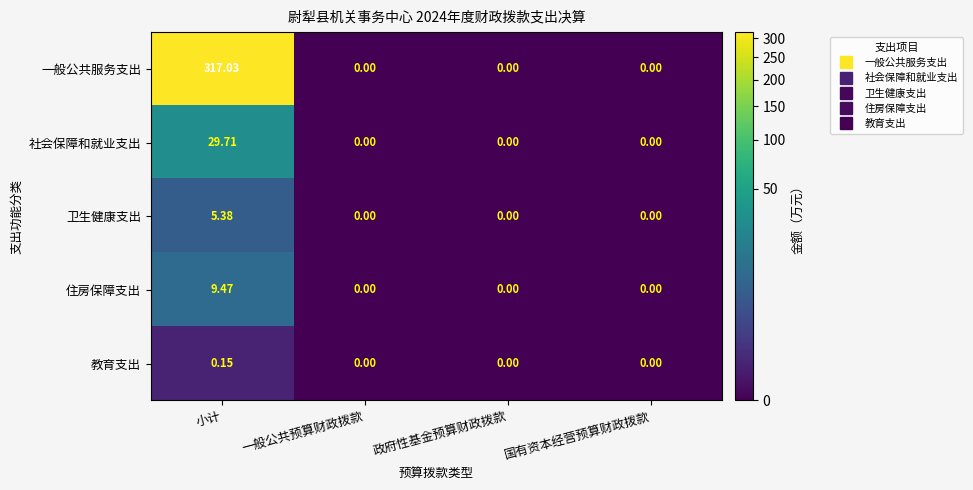

What is the spread (max minus min) of values at 小计?

316.9